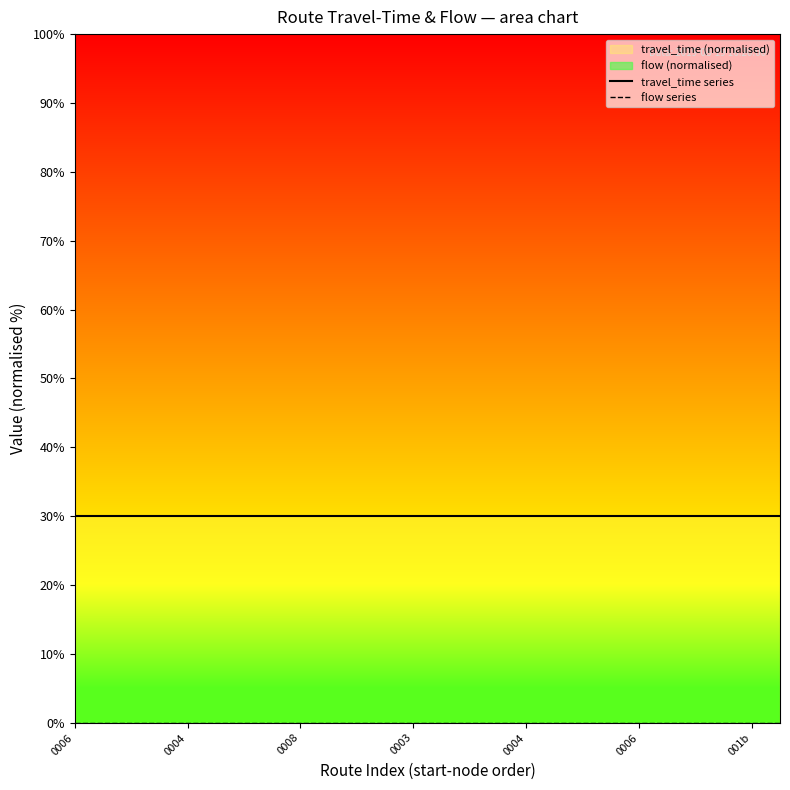

True or false: travel_time series has more than 0 interior local peaks.

False